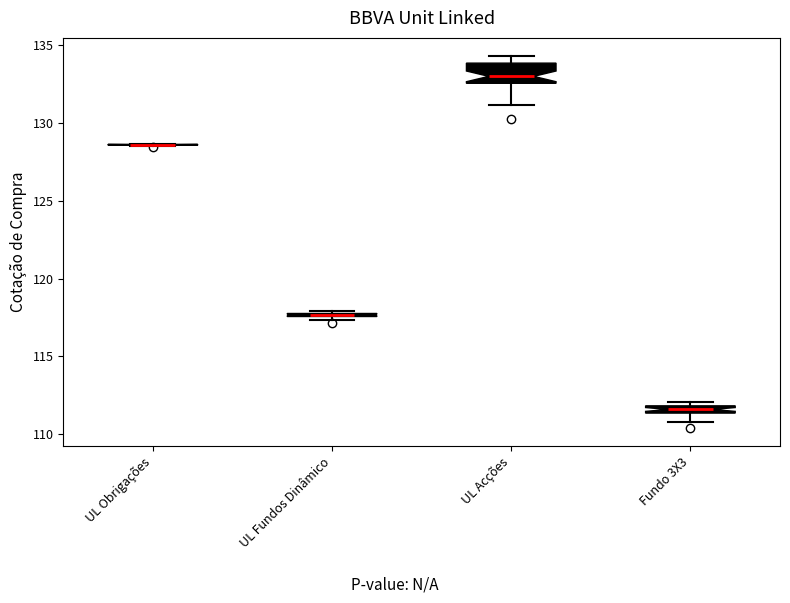

Comparing the boxes themselves (not the whiskers), which one is the tallest?

UL Acções